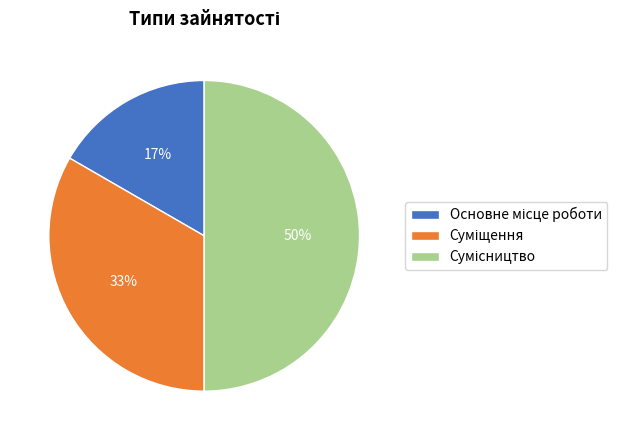

To the nearest percent, what is the difference between the largest and smallest slice percentages?

33%